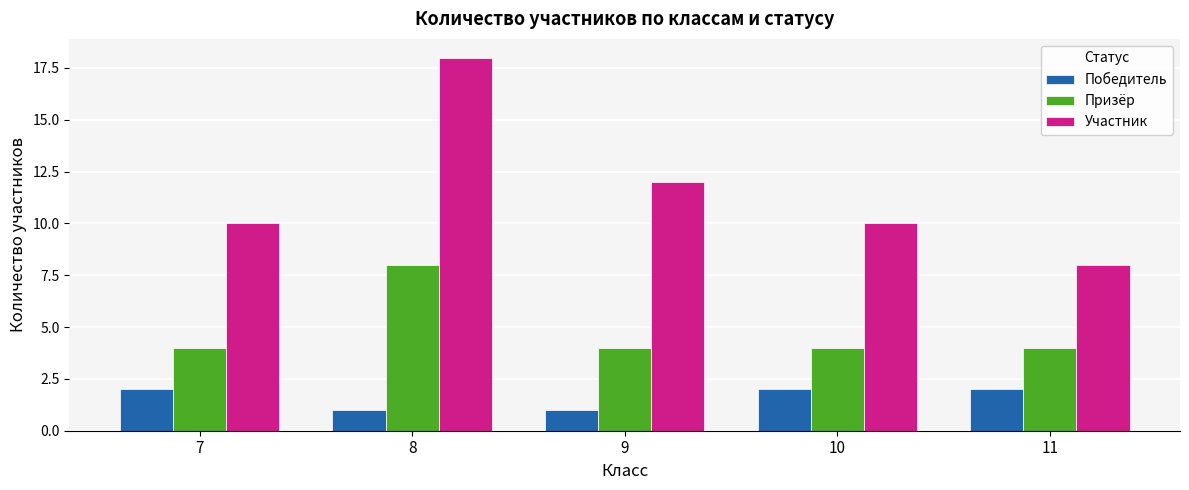

How many data points does each series have?

5